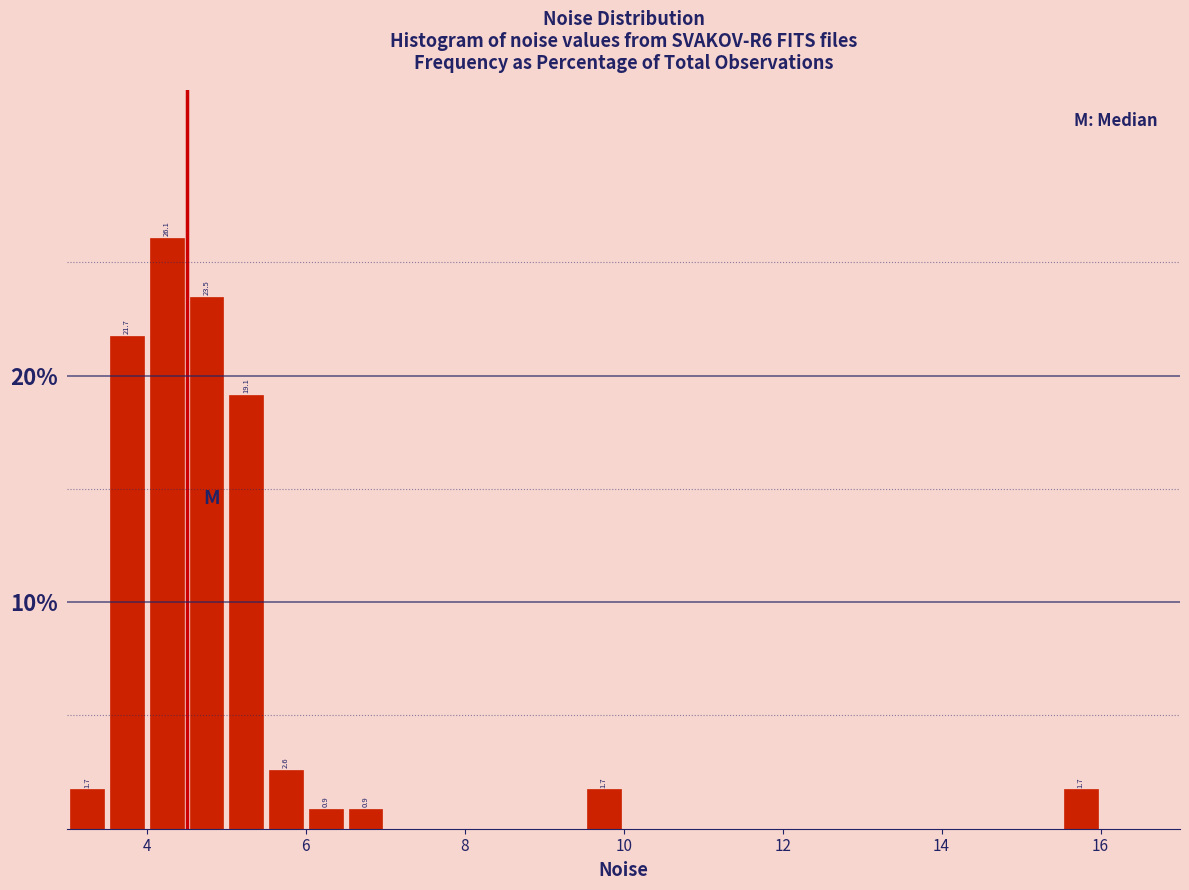

Around what value on the x-axis is the tallest bar? Give the approximate position of its centre, as read against the axis.

4.2